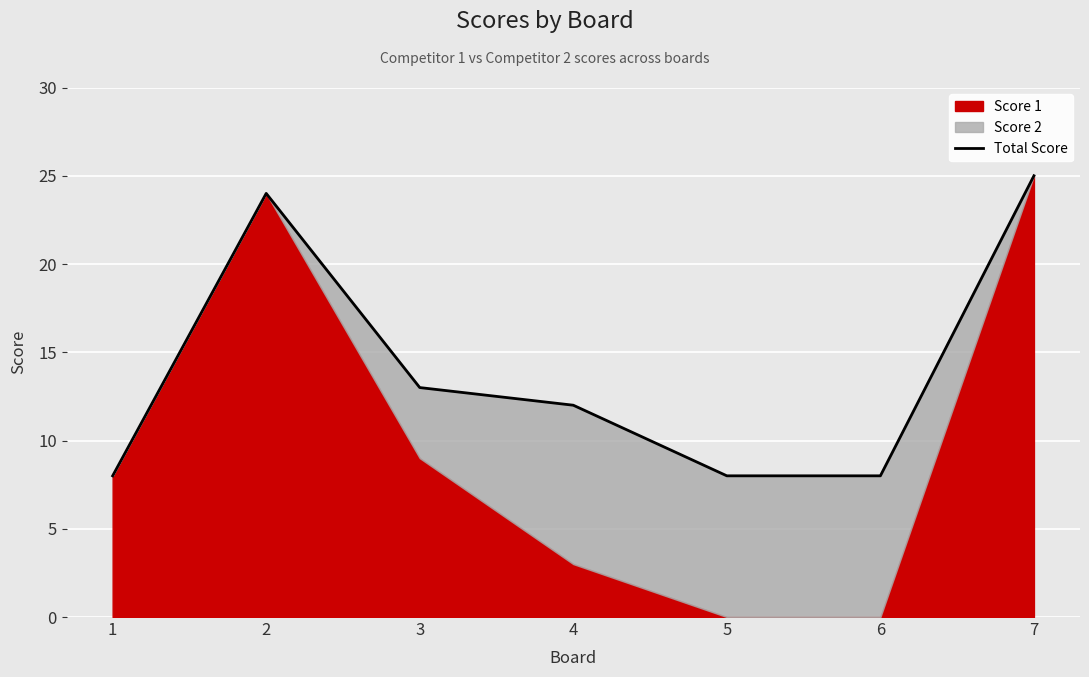

The chart shows a value of 3 at 5. True or false?

False